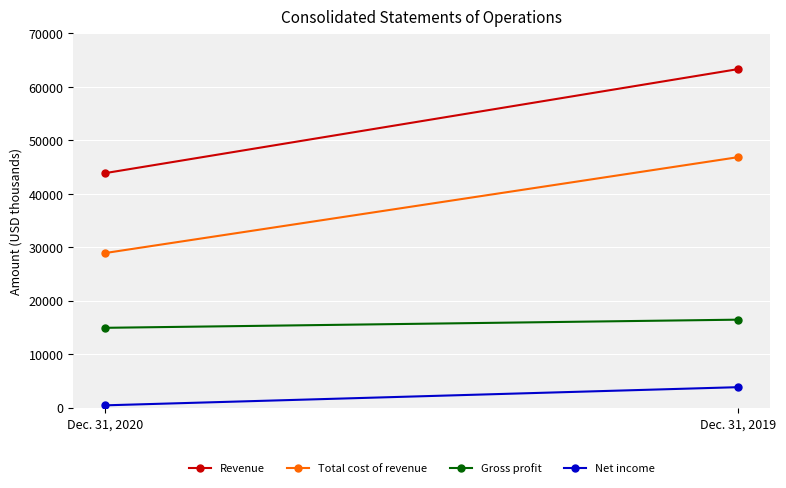

How many lines are shown in the chart?

4